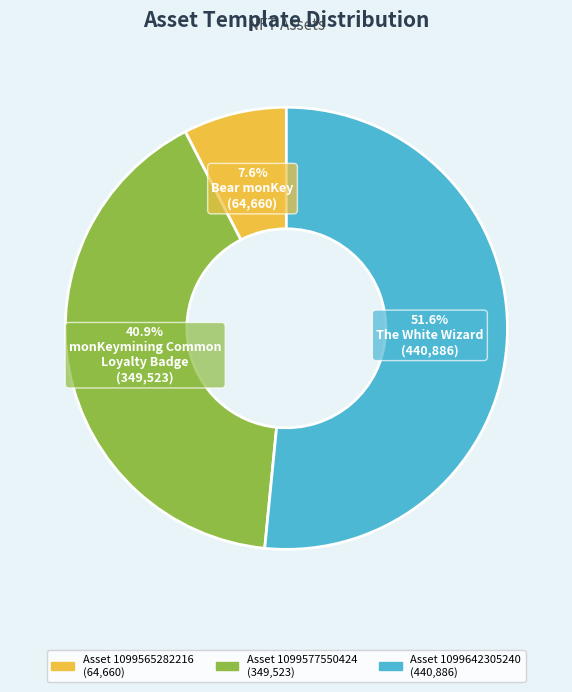

Does any single category account for the majority?

Yes